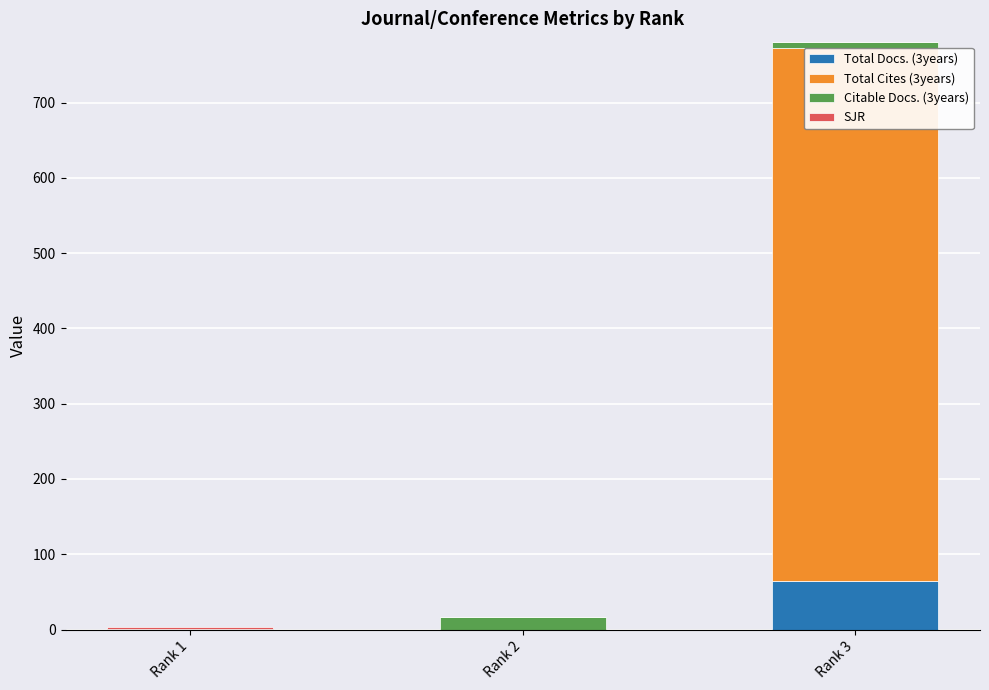

Rank the series by their maximum value, from highest to lowest.

Total Cites (3years), Total Docs. (3years), Citable Docs. (3years), SJR